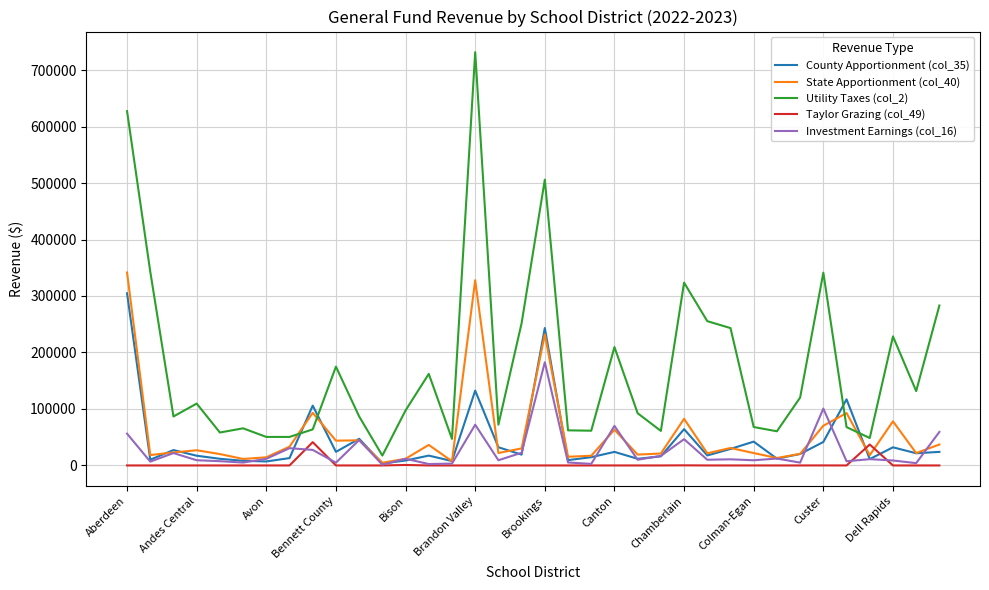

True or false: Utility Taxes (col_2) and Taylor Grazing (col_49) cross at least once.

False